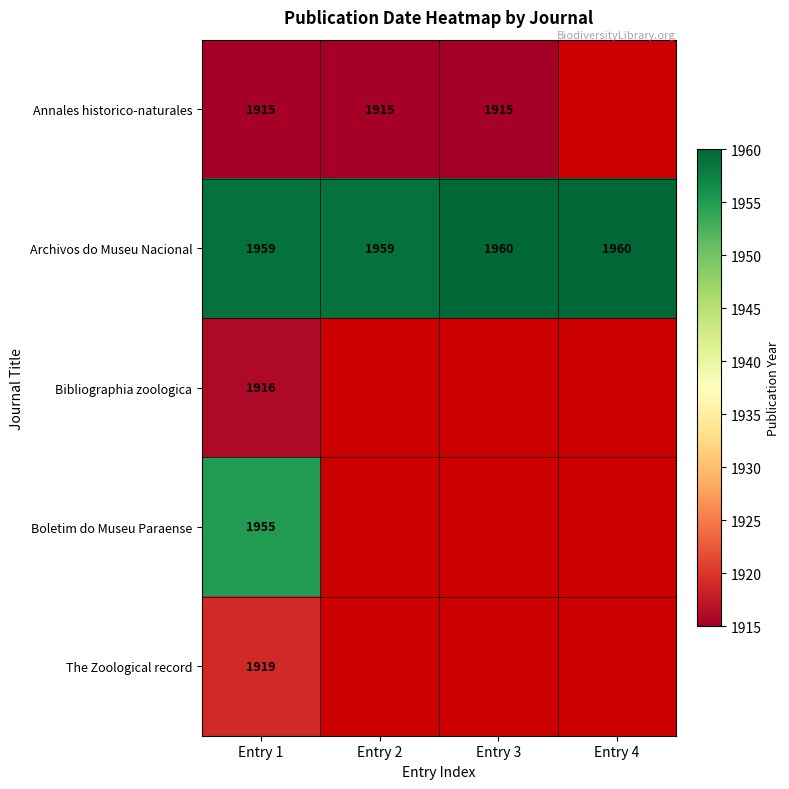

Rank the series at Entry 1 from lowest to highest value.

Annales historico-naturales, Bibliographia zoologica, The Zoological record, Boletim do Museu Paraense, Archivos do Museu Nacional